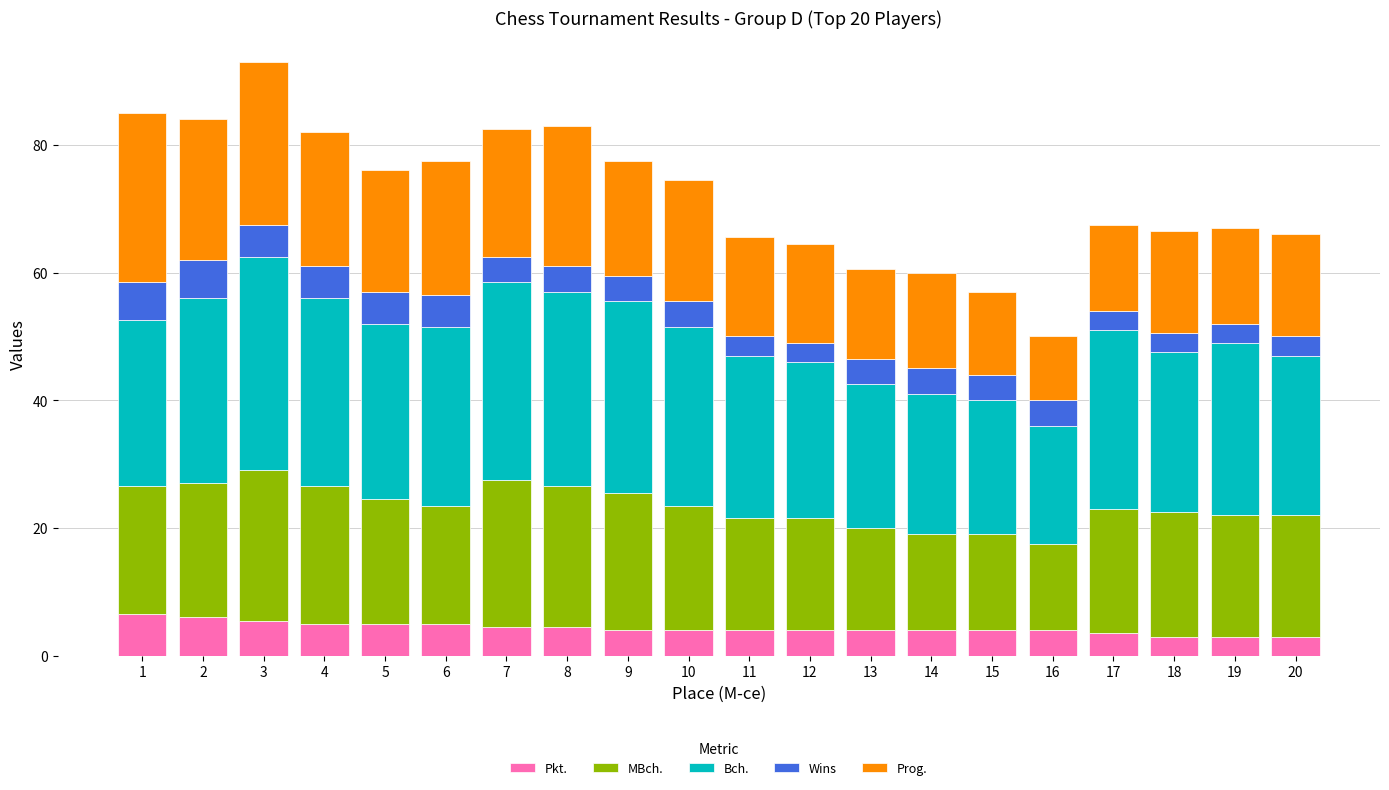

What is the difference between the maximum and second lowest values in the Pkt. series?

3.5